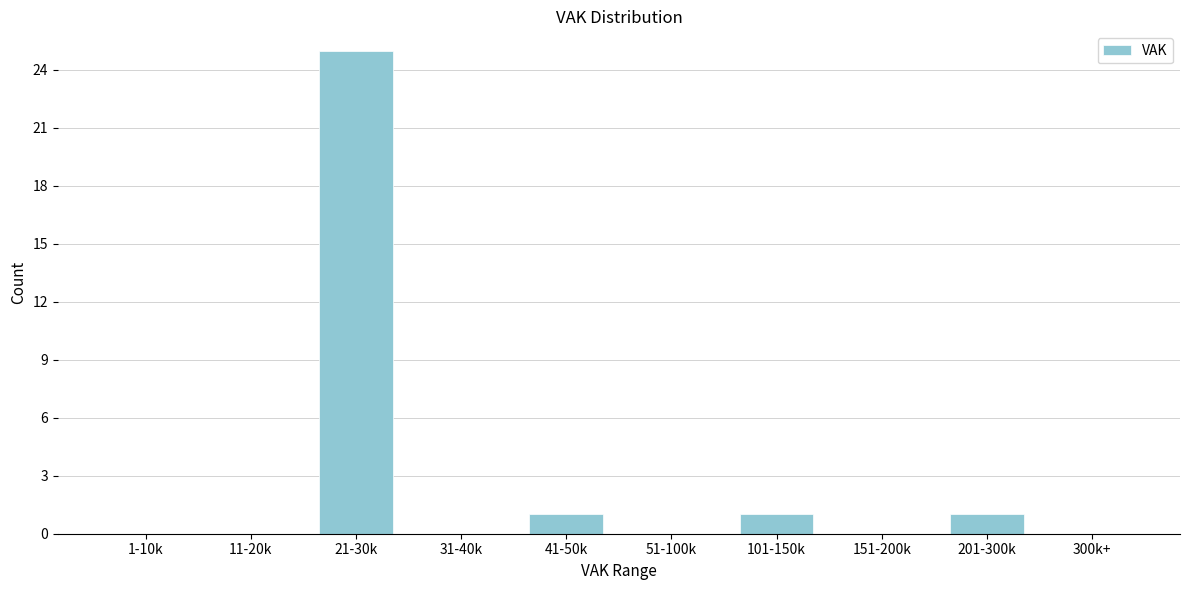

Reading left to right, what are all the values shown in this chart?

1-10k=0	11-20k=0	21-30k=25	31-40k=0	41-50k=1	51-100k=0	101-150k=1	151-200k=0	201-300k=1	300k+=0